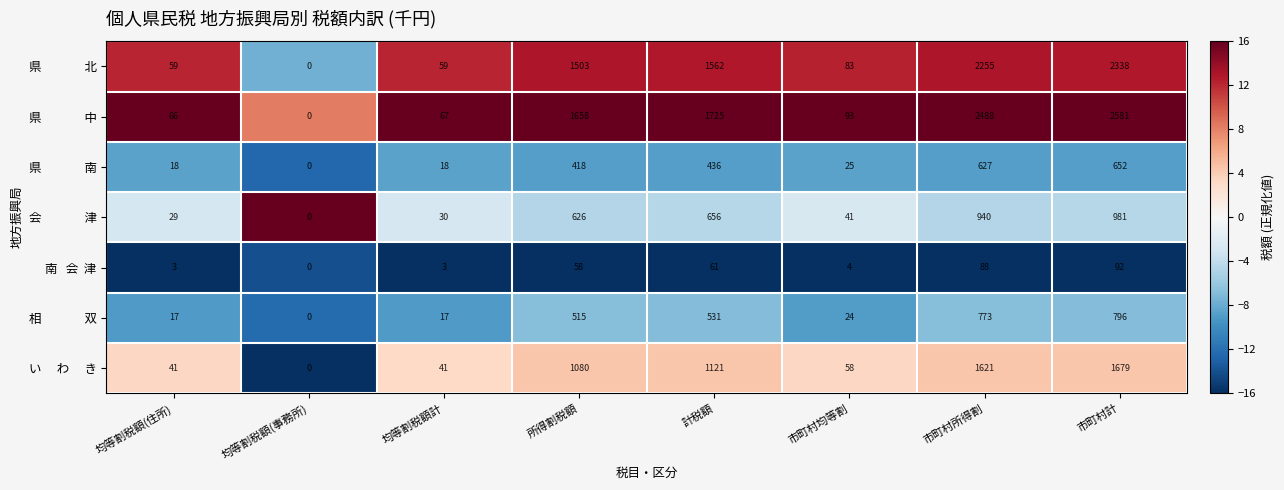

What is the greatest value displayed?

2581